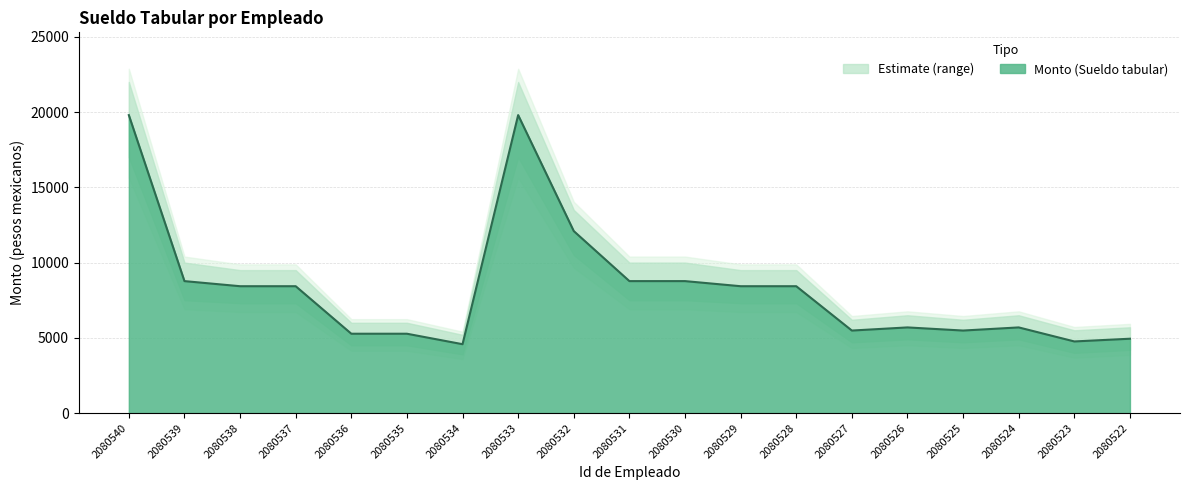

How many lines are shown in the chart?

1